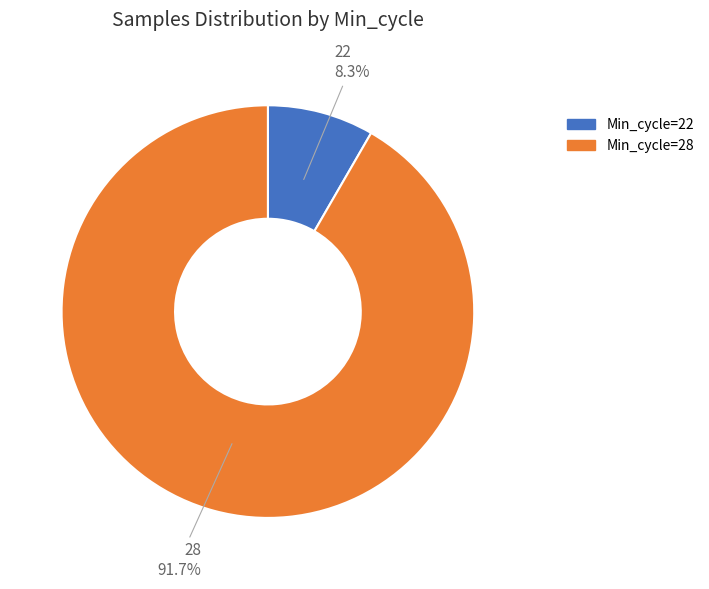

What percentage is the 22 slice, to the nearest percent?

8%